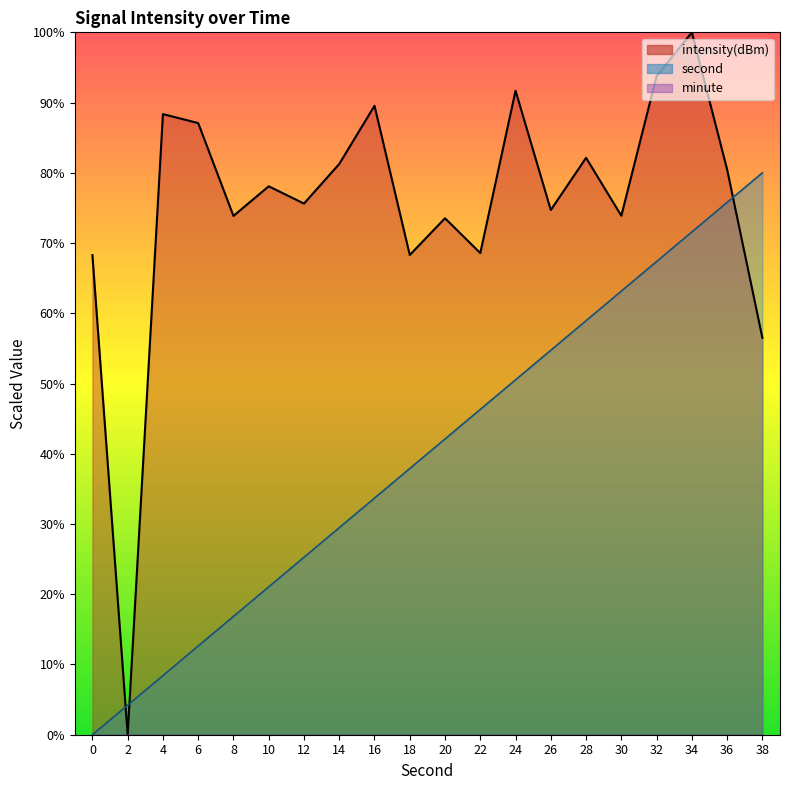

Which has a higher value, 14 or 4?

4